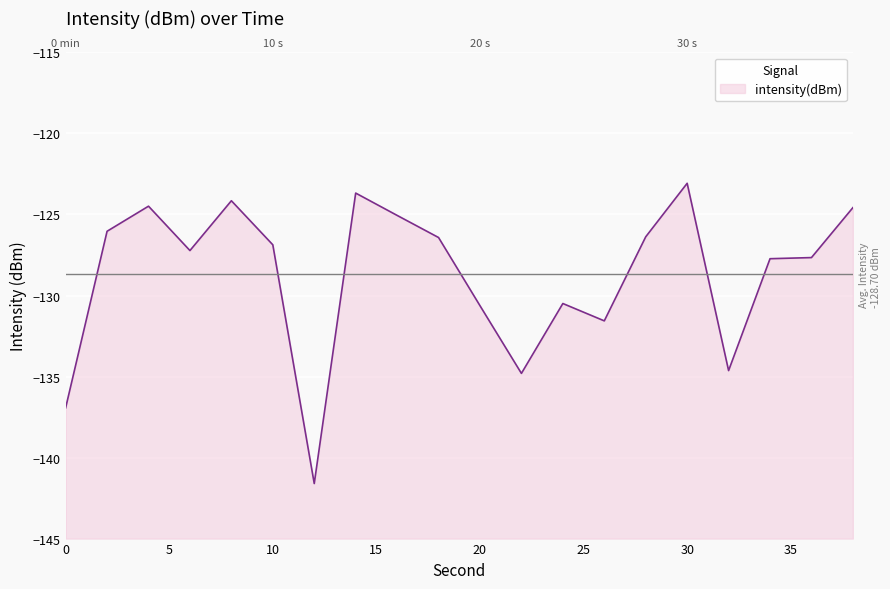

What is the change in value from 2 to 26?

-5.5